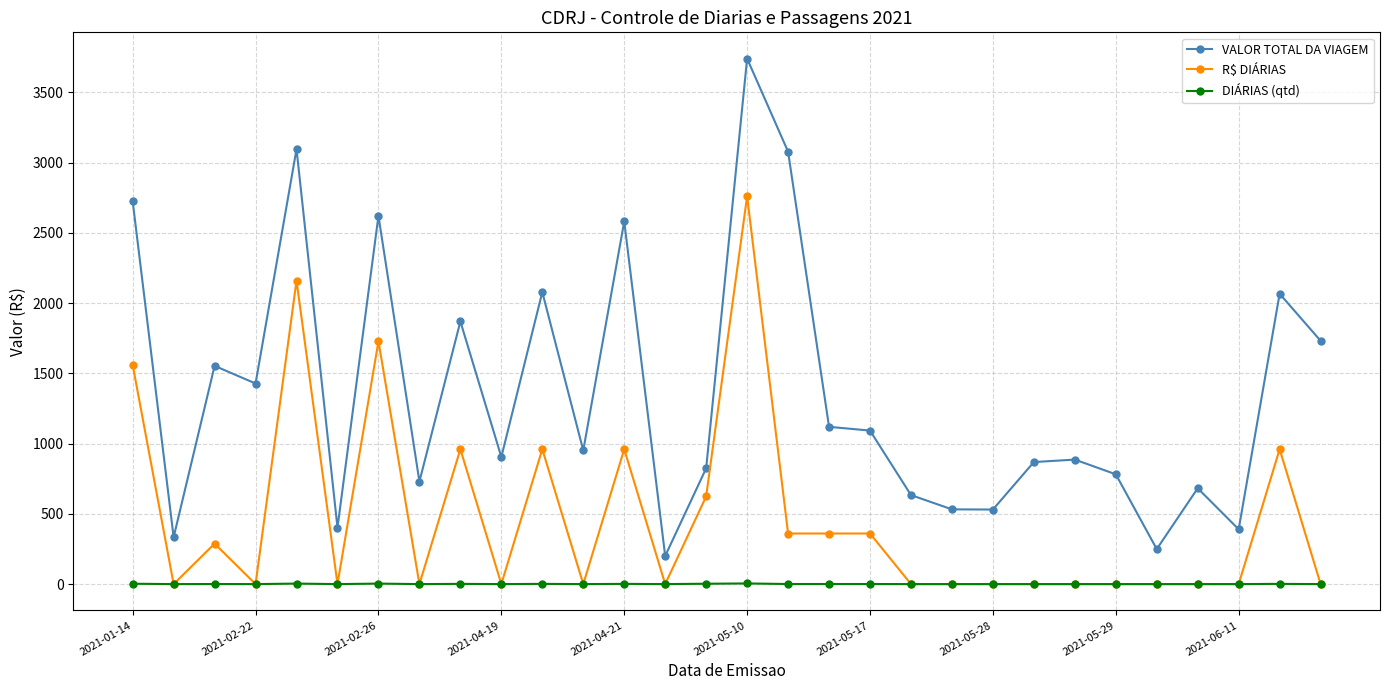

Rank the series by their average value, from lowest to highest.

DIÁRIAS (qtd), R$ DIÁRIAS, VALOR TOTAL DA VIAGEM